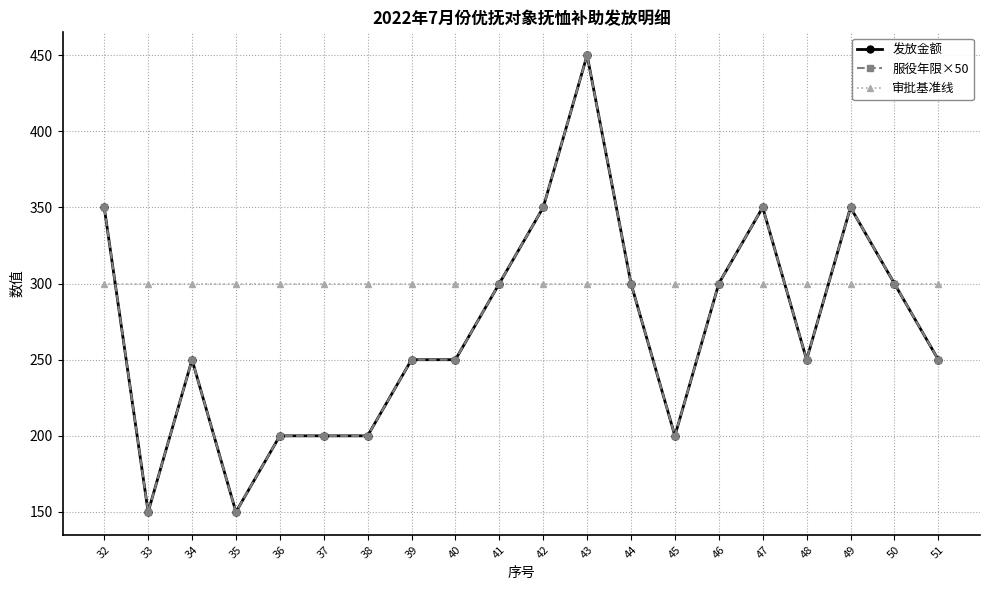

Is the value of 审批基准线 at 34 greater than the value of 发放金额 at 44?

No